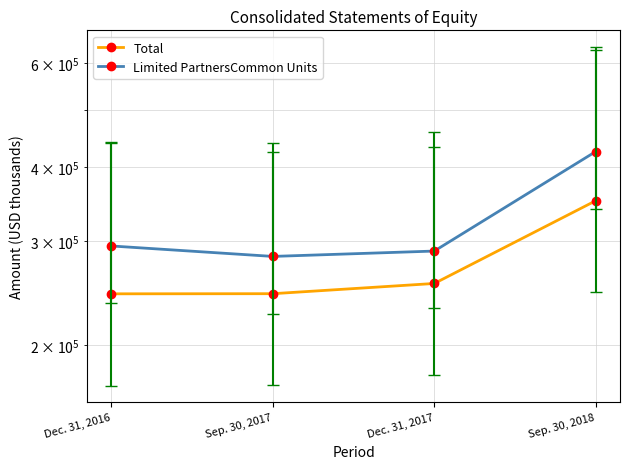

At which label is Total closest to 297625?

Dec. 31, 2017